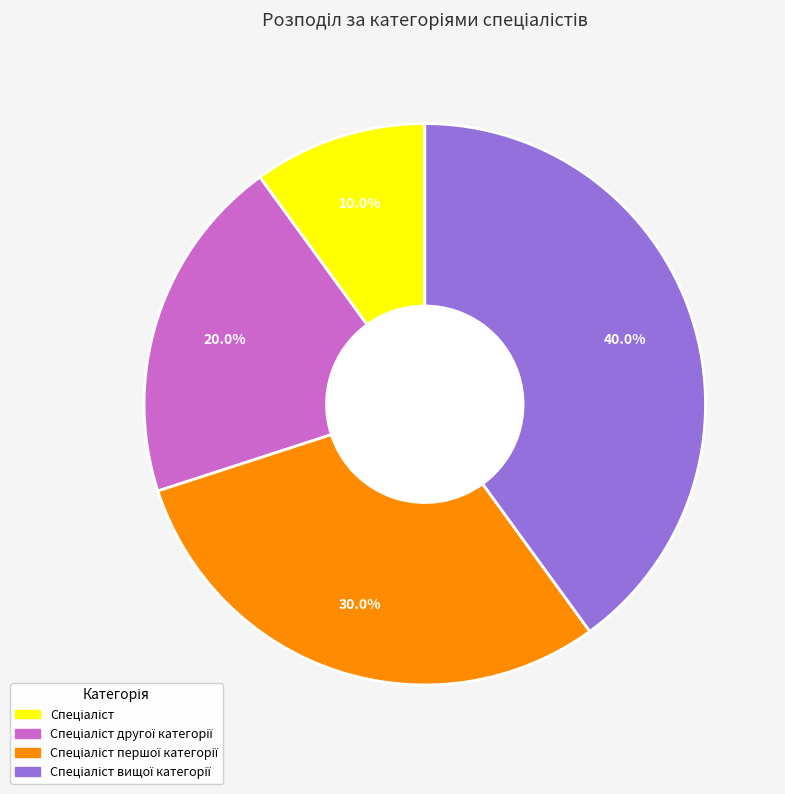

Count the number of slices in the pie.

4